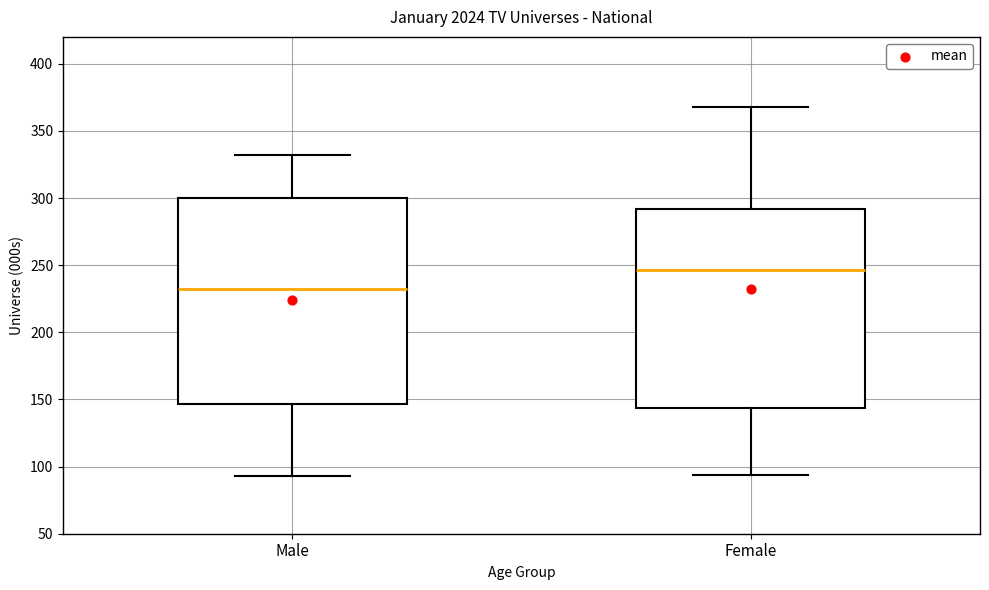

Where does the median line of the box for Female sit on the y-axis? The values are not printed on the chart, so give them approximately, as read against the axis.

245